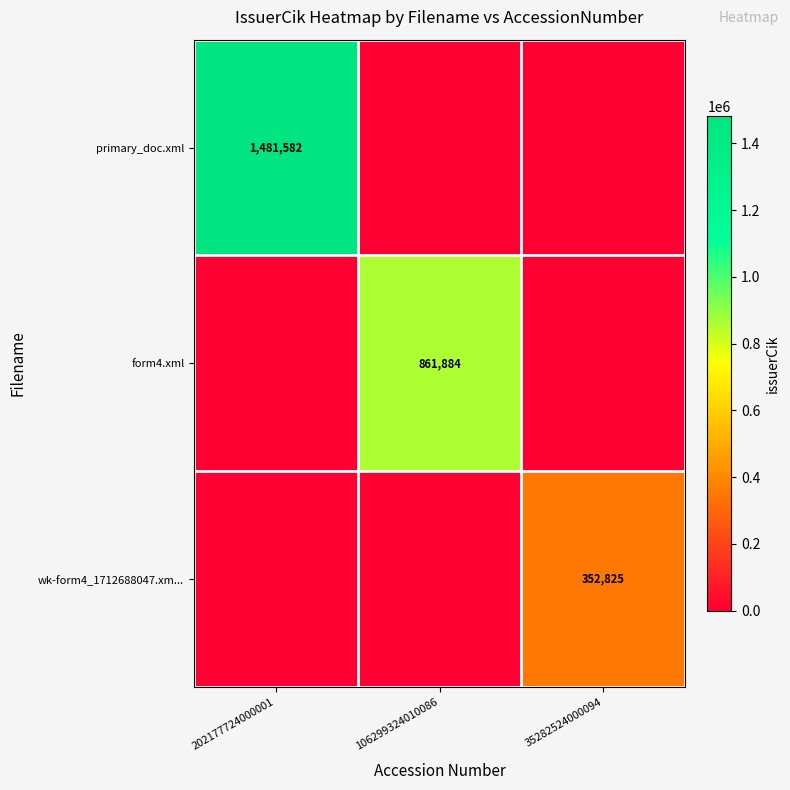

The value of form4.xml at 106299324010086 is 1154417. True or false?

False